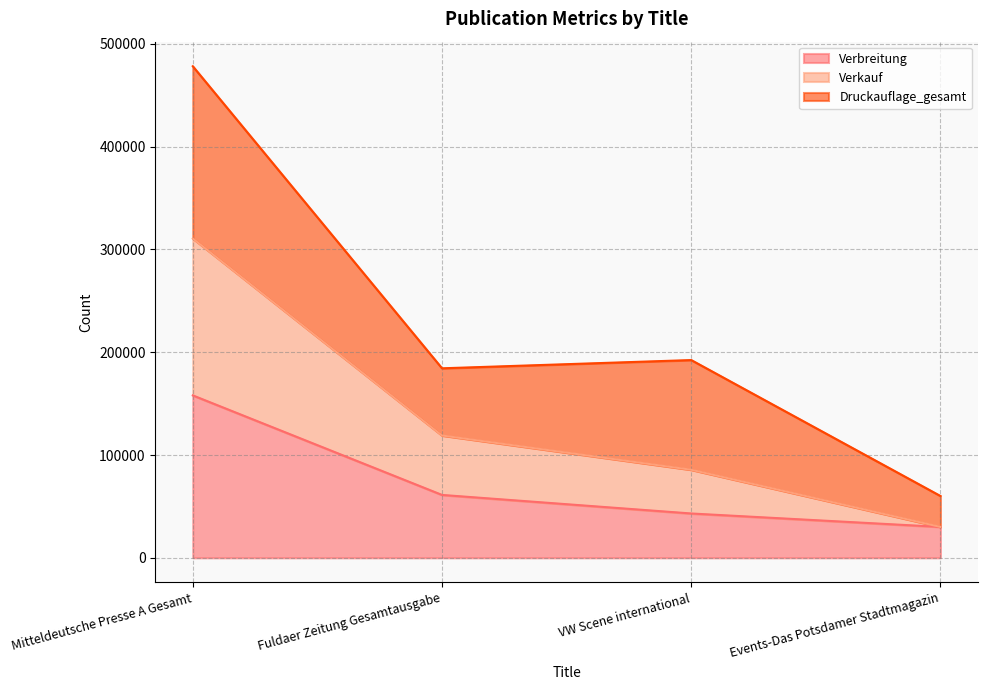

What is the total value across all series at Mitteldeutsche Presse A Gesamt?

478134